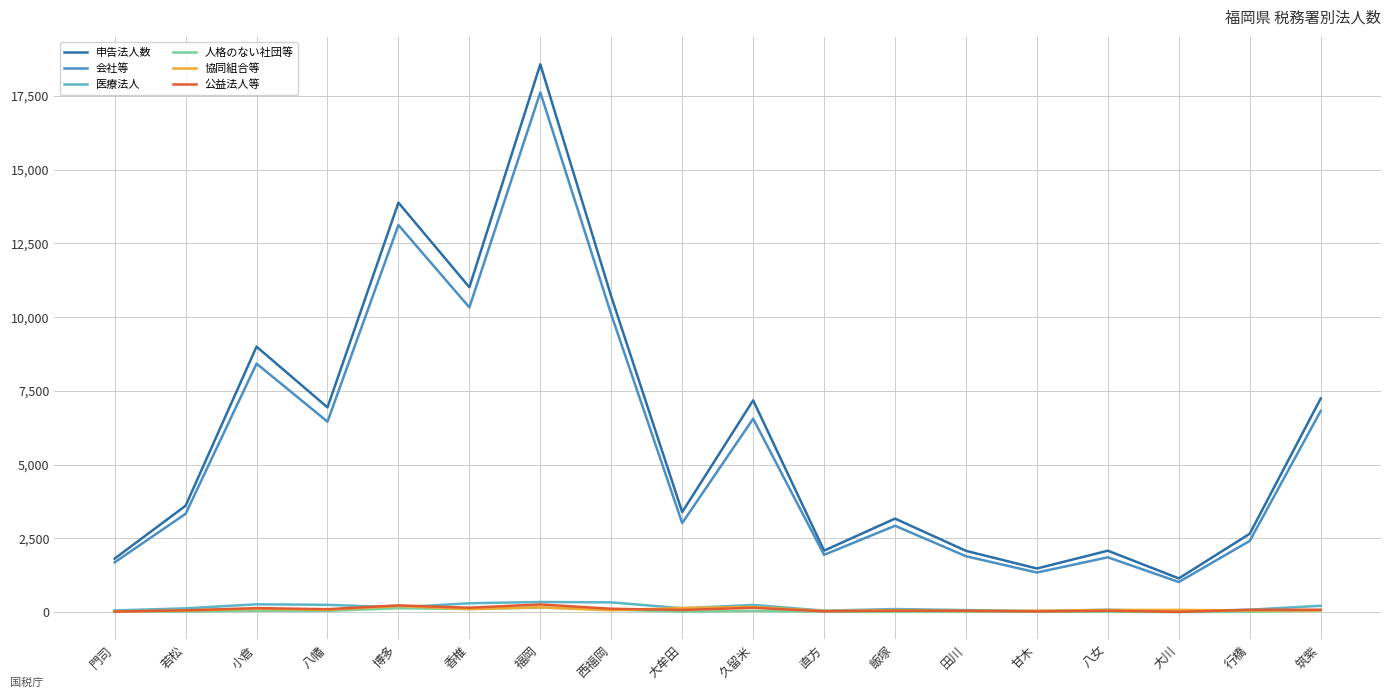

True or false: 会社等 and 人格のない社団等 intersect in this chart.

False